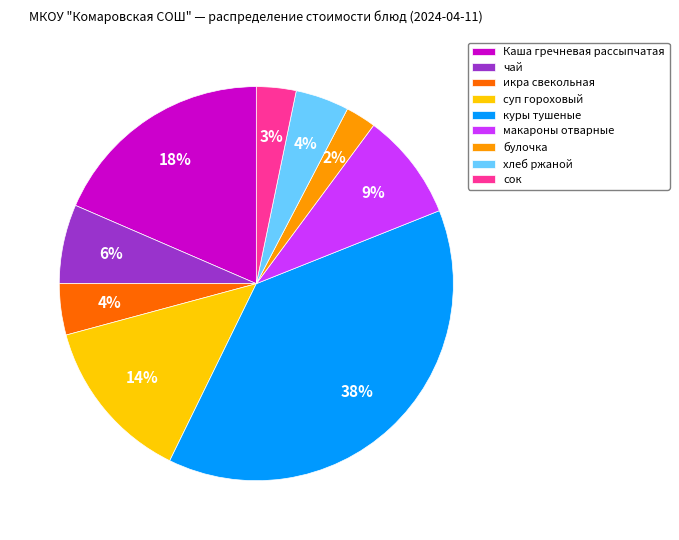

Count the number of slices in the pie.

9